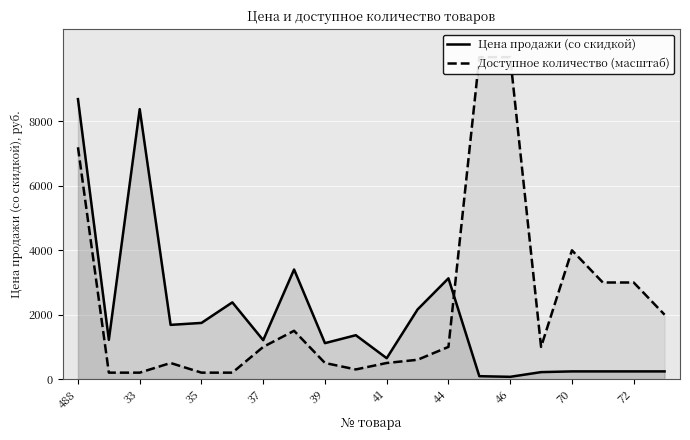

Between 10 and 41, which is larger?

41